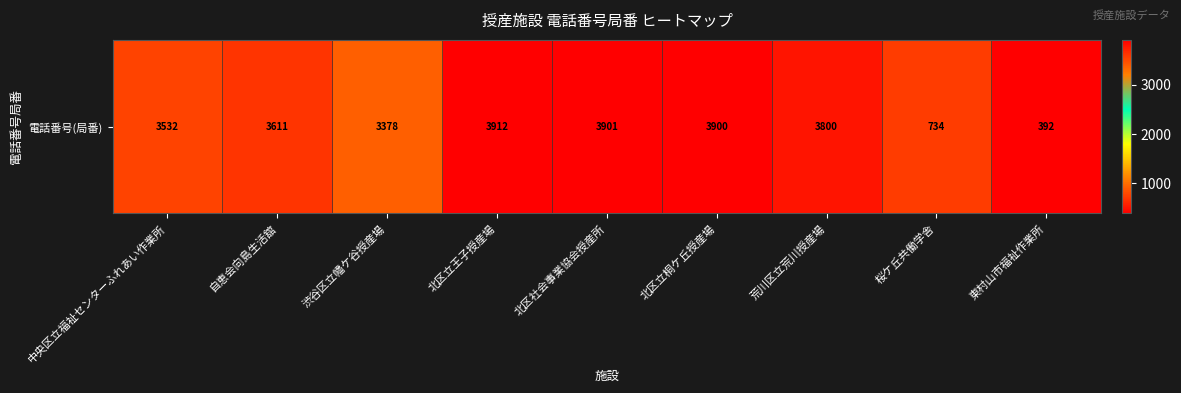

The chart shows a value of 3532 at 中央区立福祉センターふれあい作業所. True or false?

True